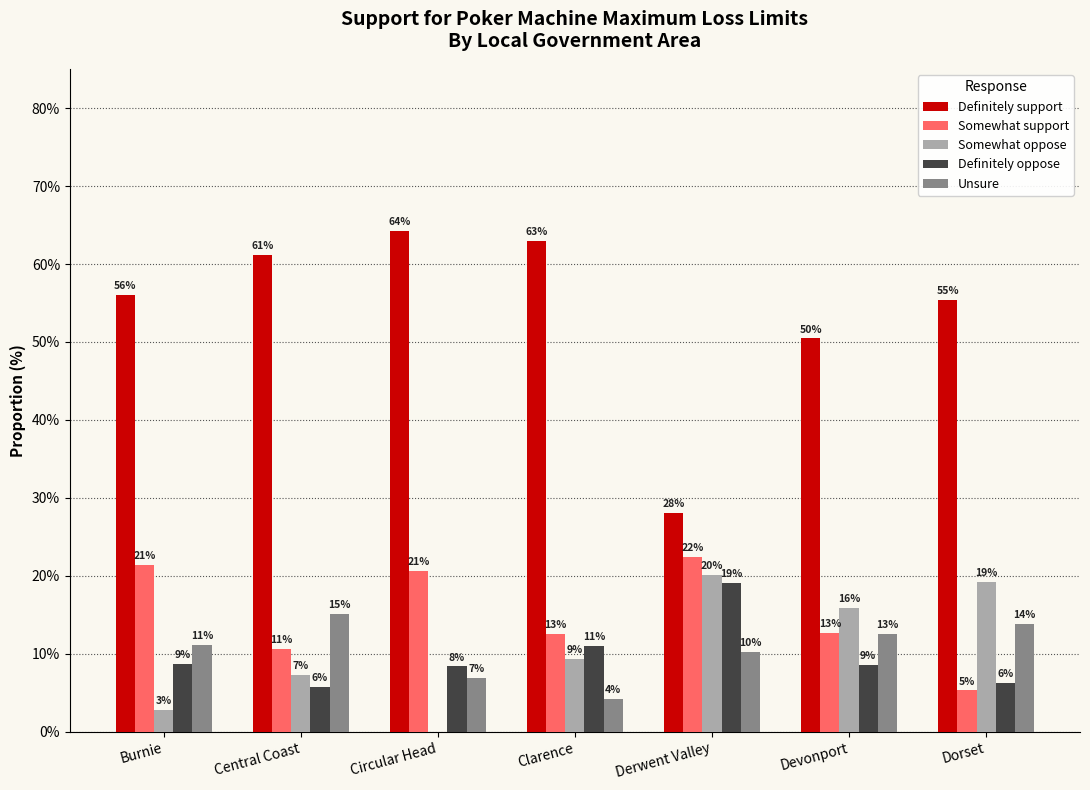

Reading left to right, extract all data points from this chart.

Definitely support: Burnie=56.0	Central Coast=61.2	Circular Head=64.2	Clarence=62.9	Derwent Valley=28.0	Devonport=50.5	Dorset=55.4
Somewhat support: Burnie=21.4	Central Coast=10.6	Circular Head=20.6	Clarence=12.5	Derwent Valley=22.5	Devonport=12.6	Dorset=5.3
Somewhat oppose: Burnie=2.8	Central Coast=7.3	Circular Head=0.0	Clarence=9.4	Derwent Valley=20.2	Devonport=15.8	Dorset=19.2
Definitely oppose: Burnie=8.6	Central Coast=5.8	Circular Head=8.4	Clarence=10.9	Derwent Valley=19.1	Devonport=8.6	Dorset=6.3
Unsure: Burnie=11.1	Central Coast=15.2	Circular Head=6.9	Clarence=4.2	Derwent Valley=10.3	Devonport=12.5	Dorset=13.8